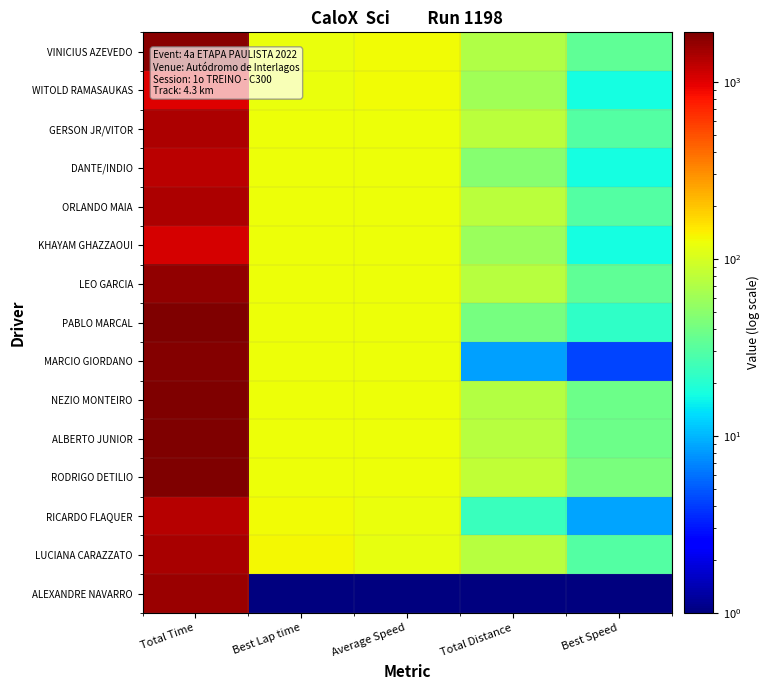

How many categories are shown in the chart?

5